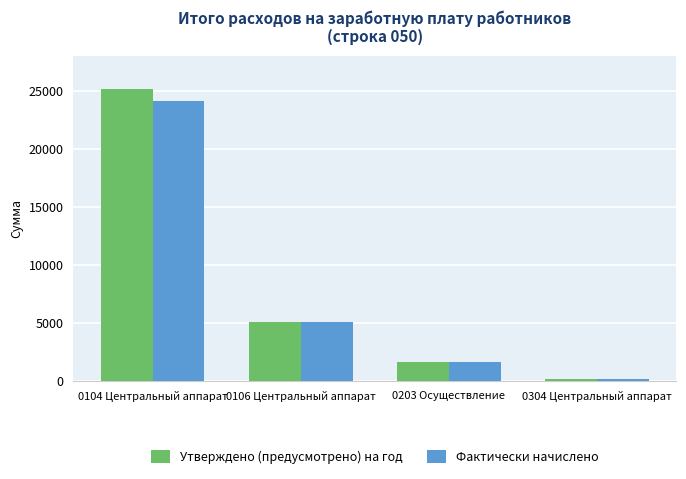

What is the label of the 2nd bar from the right?

0203 Осуществление